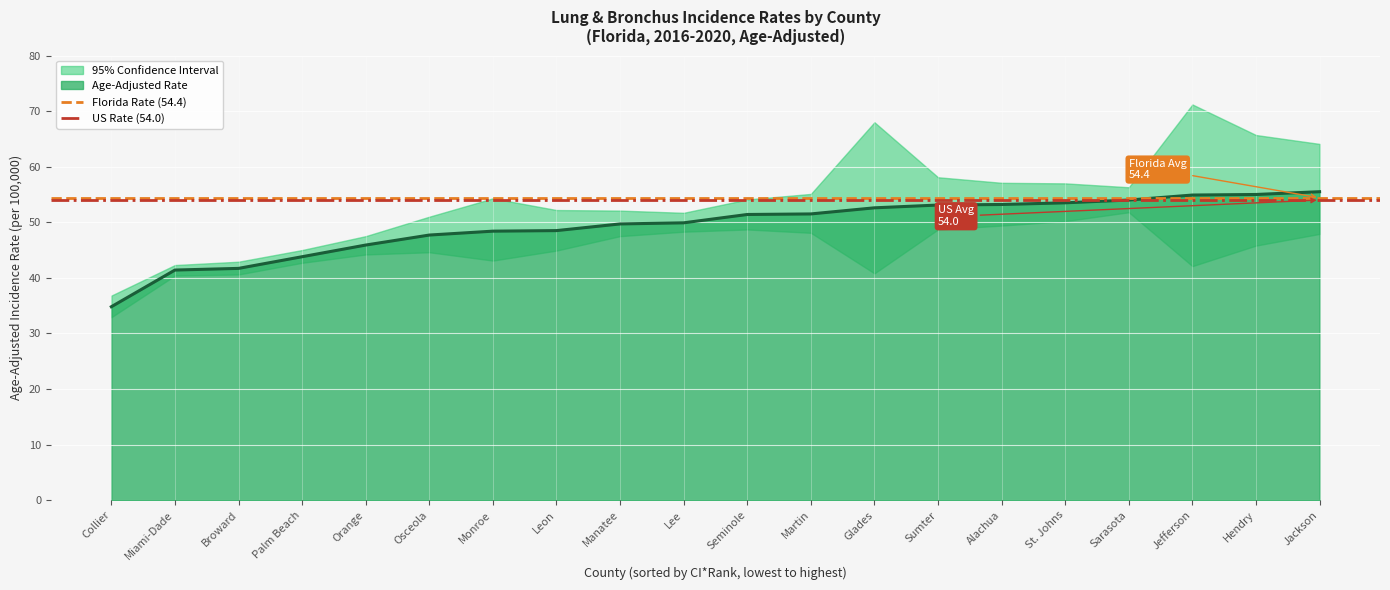

True or false: Age-Adjusted Rate has a value of 49.7 at Manatee.

True